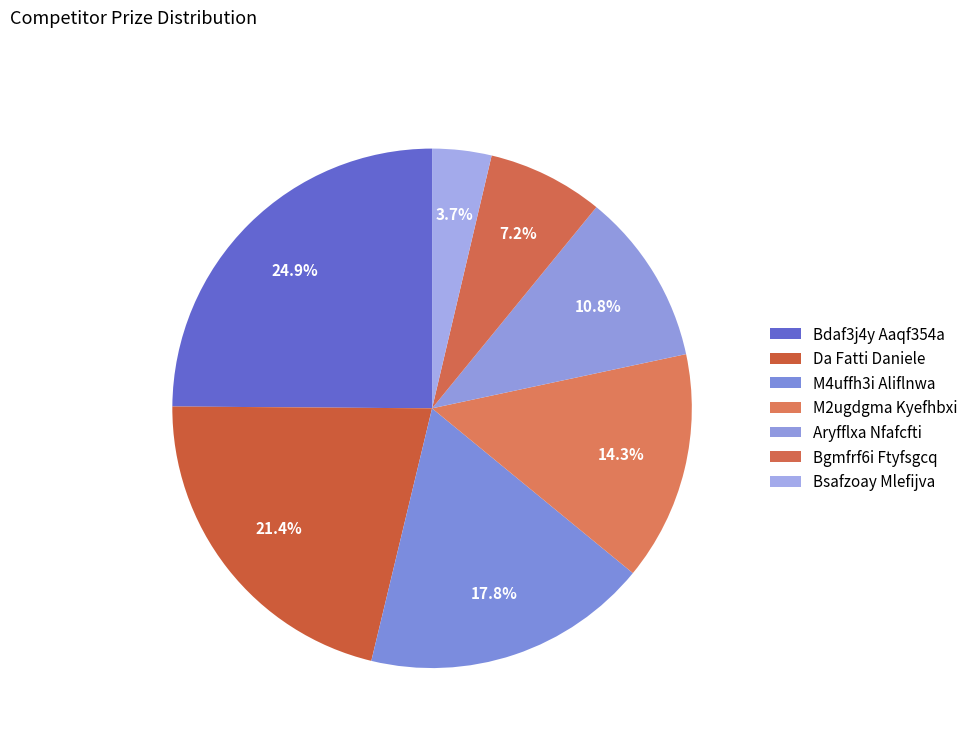

Count the number of slices in the pie.

7